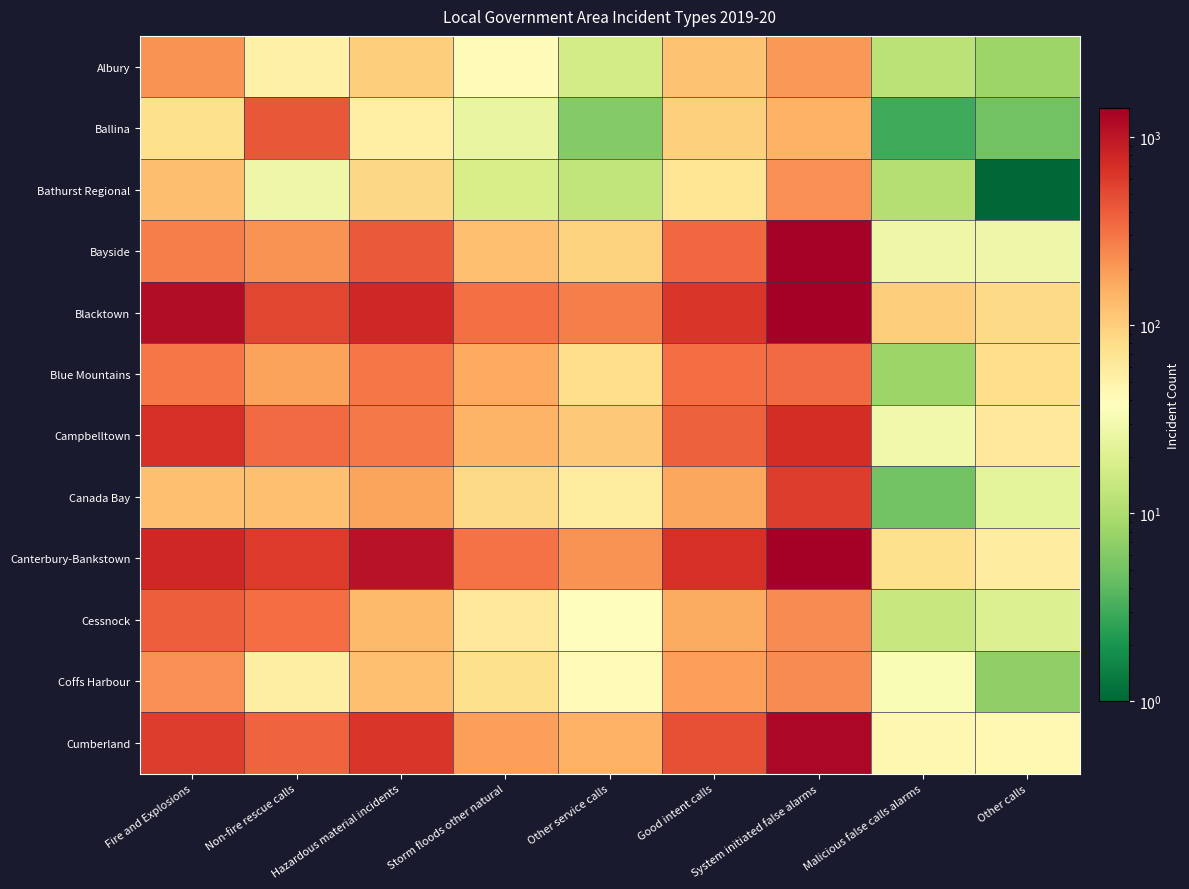

Which series has the largest total across all categories?

Blacktown